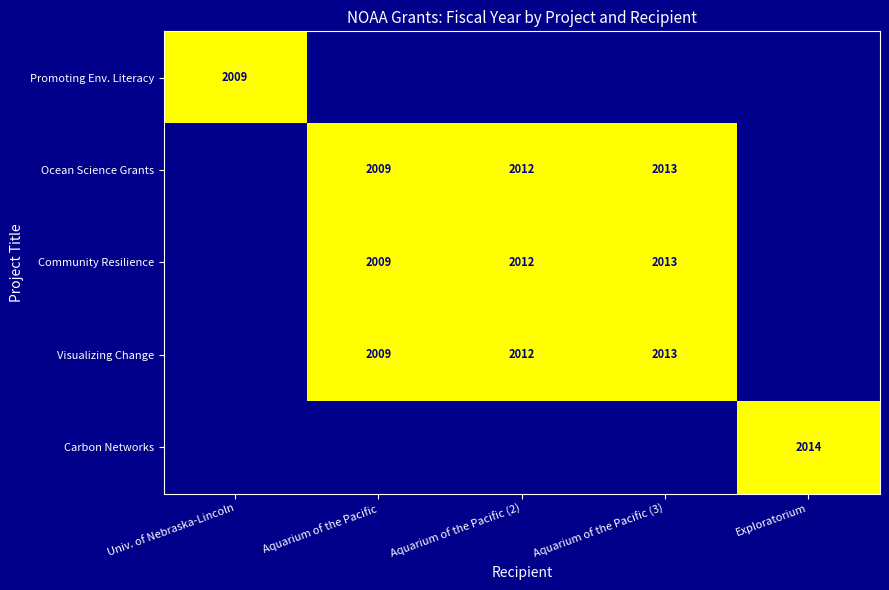

Is it true that Ocean Science Grants equals 1324 at Aquarium of the Pacific?

False